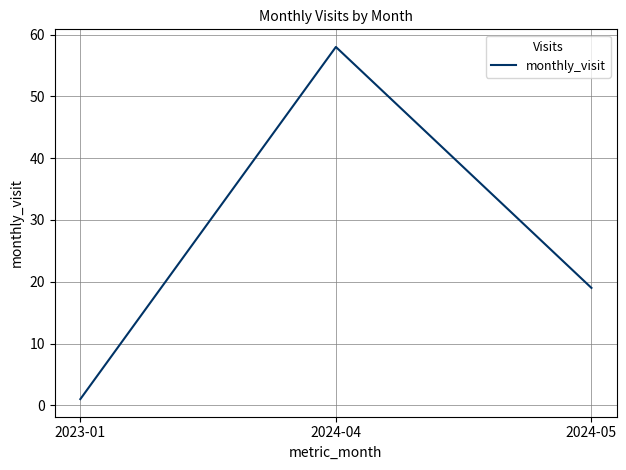

List the labels in order of value, largest first.

2024-04, 2024-05, 2023-01